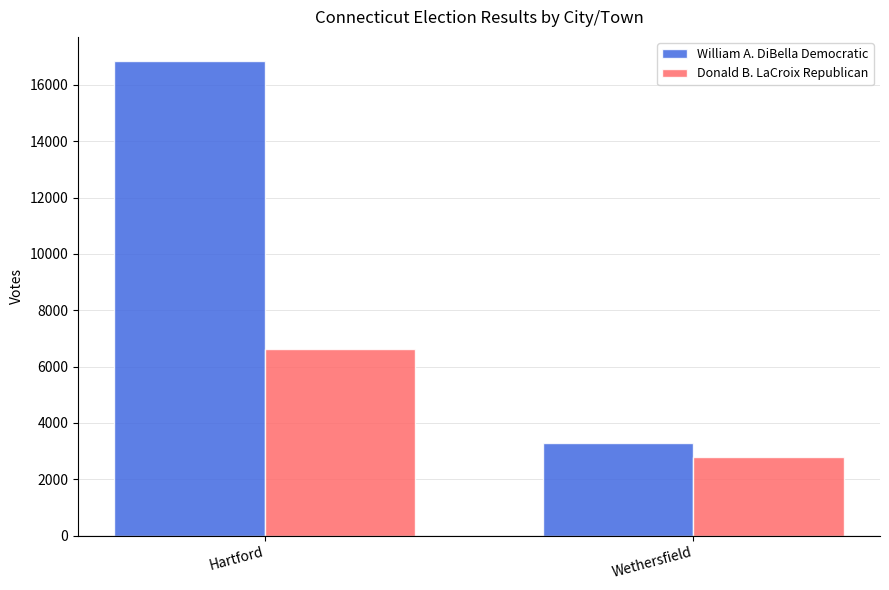

Is it true that William A. DiBella Democratic equals 16863 at Hartford?

True